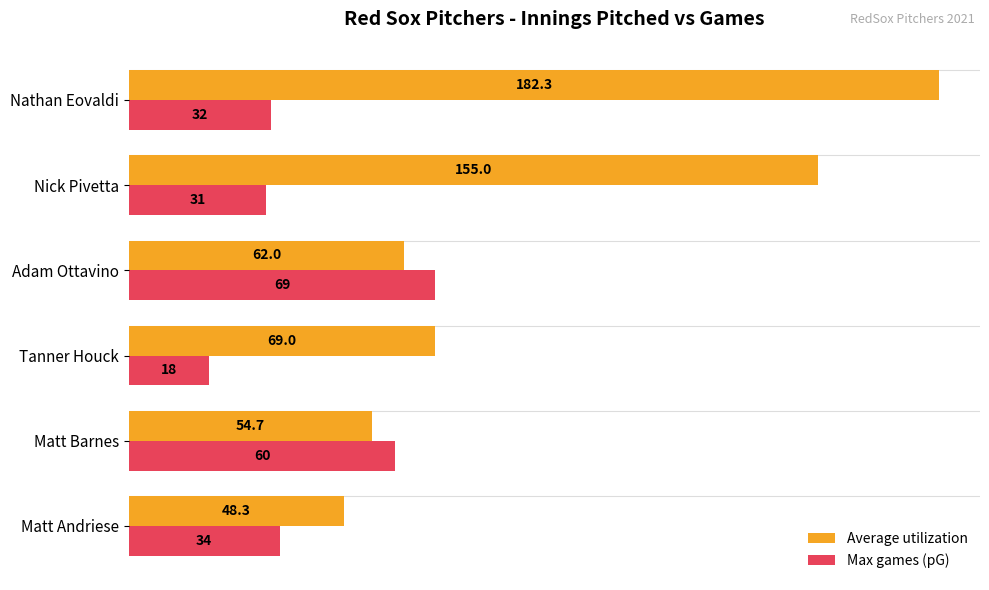

Is the value of Max games (pG) at Matt Barnes greater than the value of Average utilization at Adam Ottavino?

No